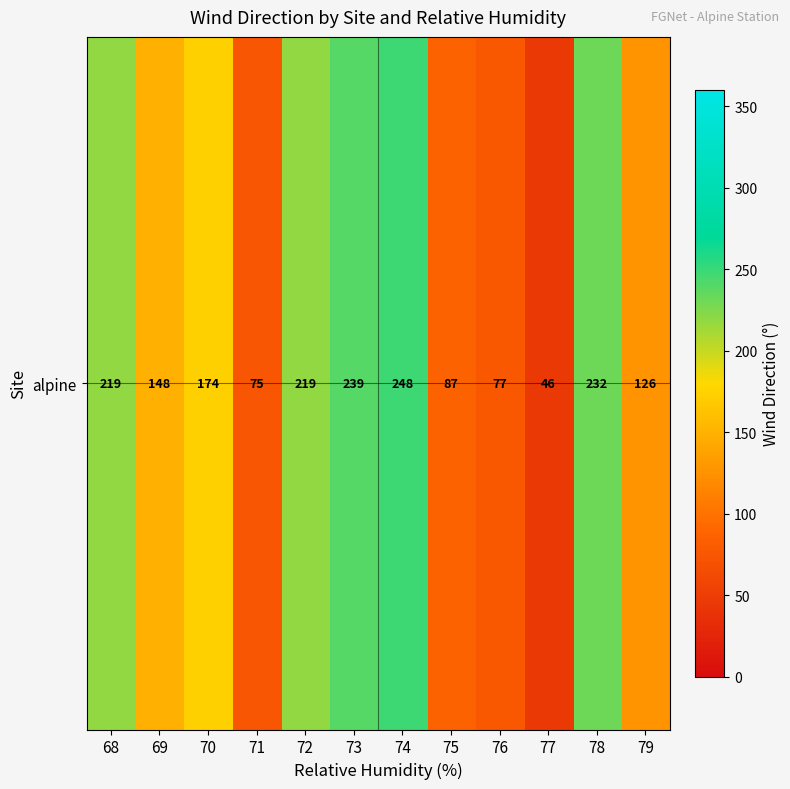

Reading left to right, what are all the values shown in this chart?

68=219.0	69=148.5	70=174.3	71=75.2	72=218.7	73=239.1	74=247.7	75=87.1	76=76.8	77=45.7	78=231.5	79=126.5